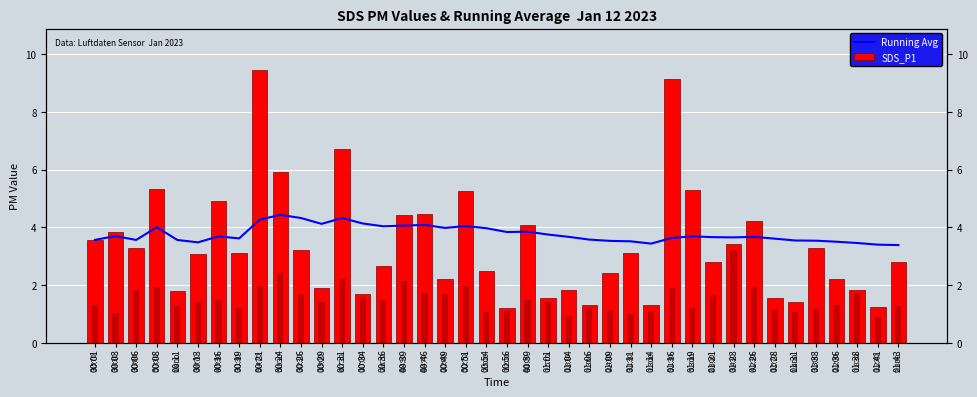

What is the difference between the Running Avg values at 00:16 and 00:06?

0.1